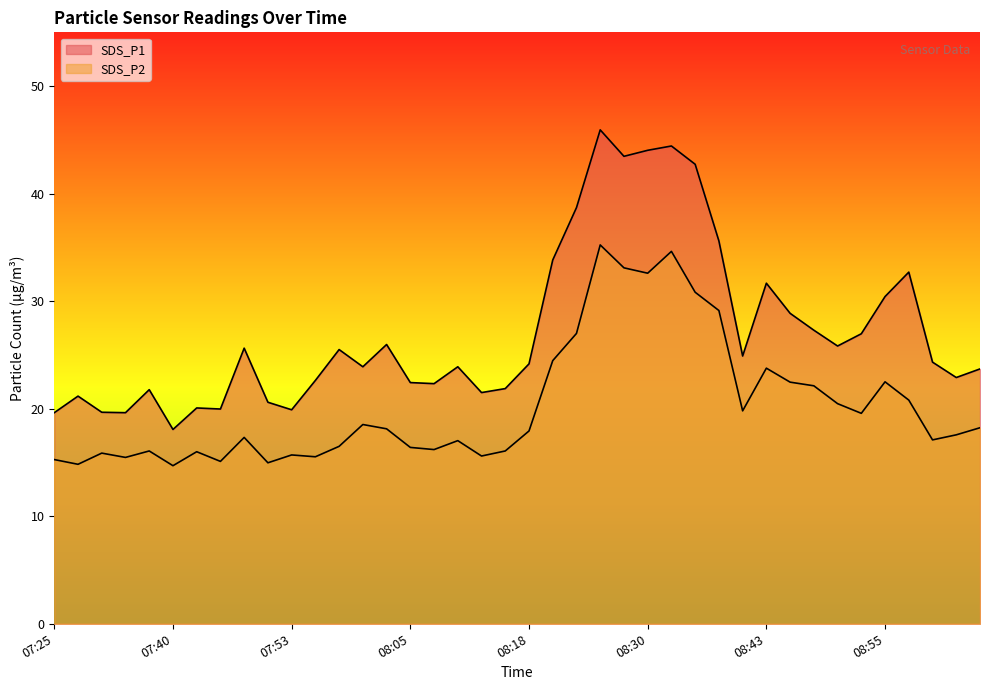

What is the spread (max minus min) of values at 08:28?

10.4